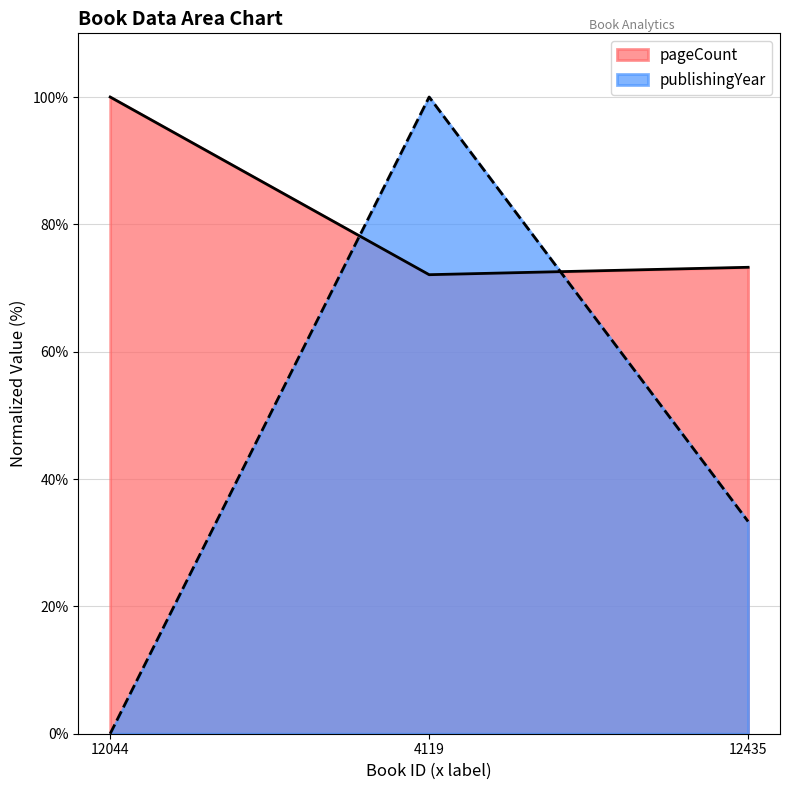

Reading right to left, extract all data points from this chart.

pageCount: 73.3	72.1	100.0
publishingYear: 33.3	100.0	0.0